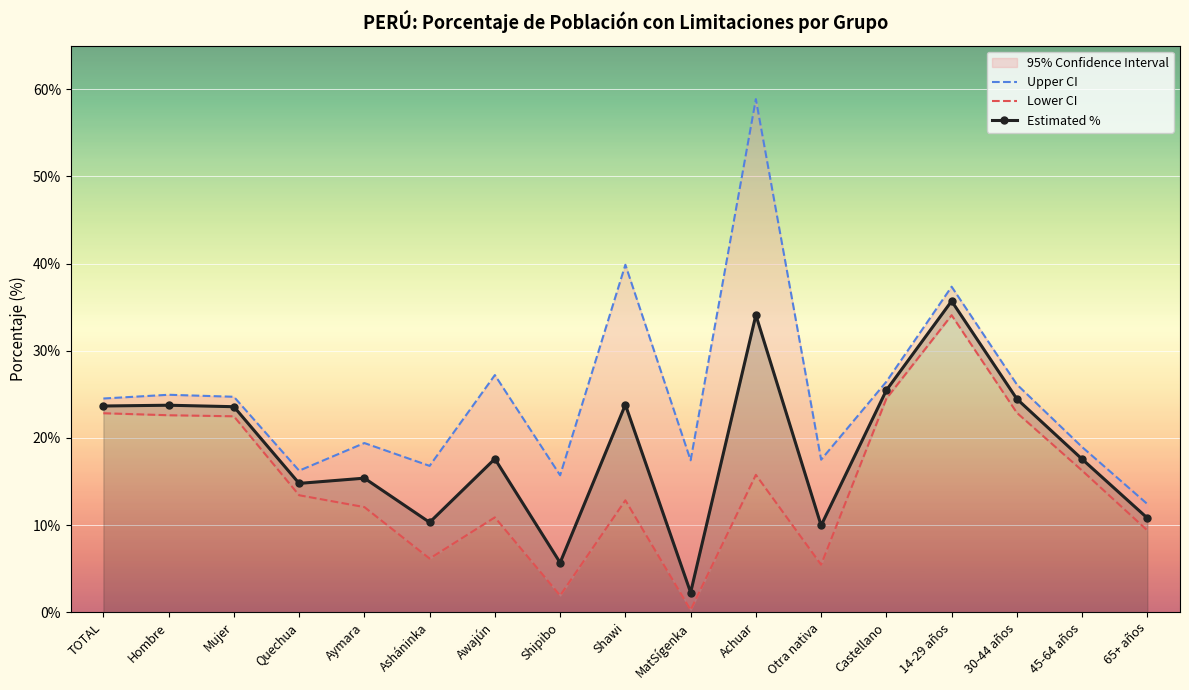

The value of Lower CI at Otra nativa is 7.6. True or false?

False